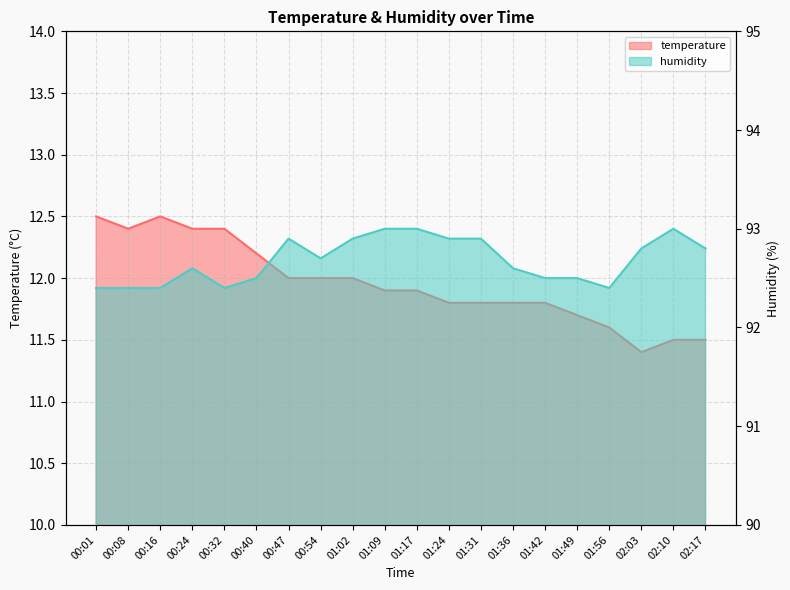

Where is the first local minimum for humidity?

00:32